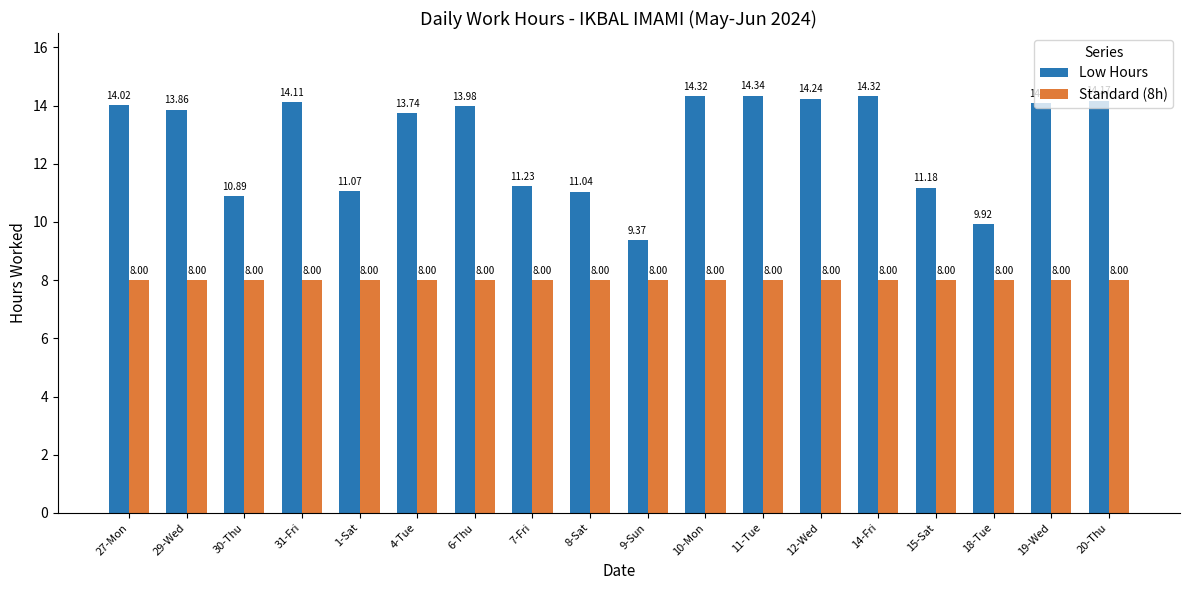

How many series are shown in this chart?

2